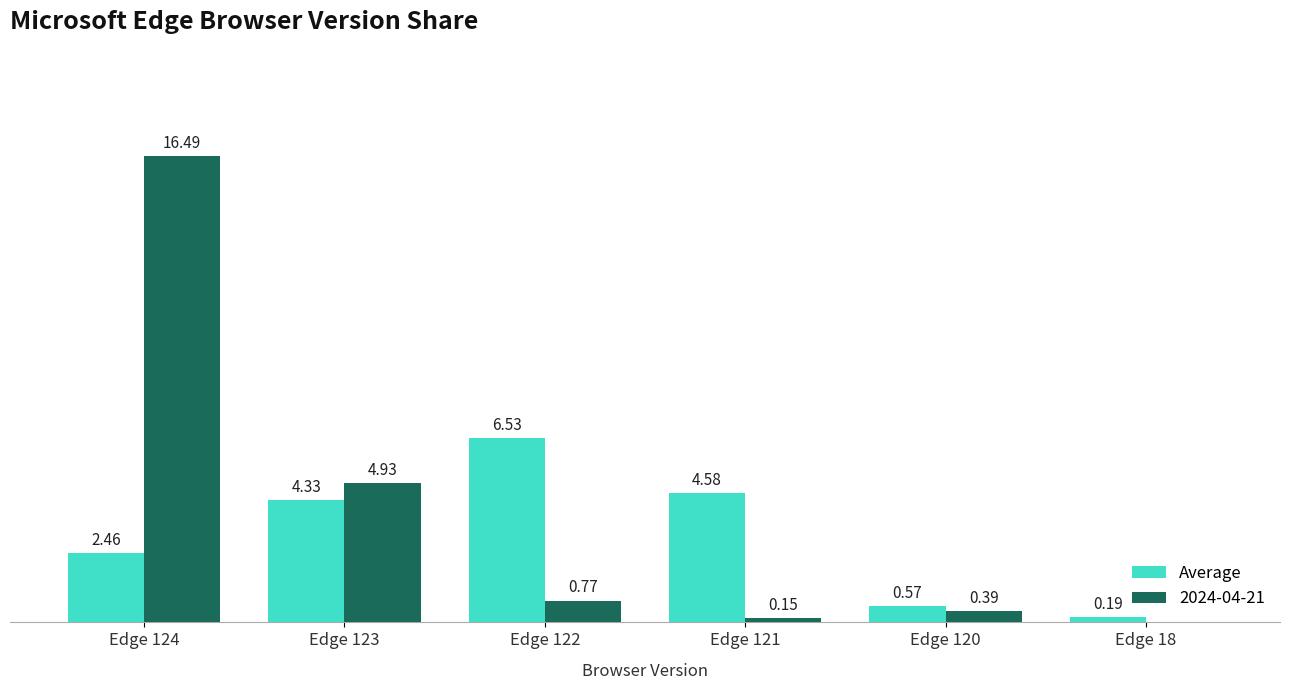

Between Edge 122 and Edge 18, which series saw the biggest shift?

Average